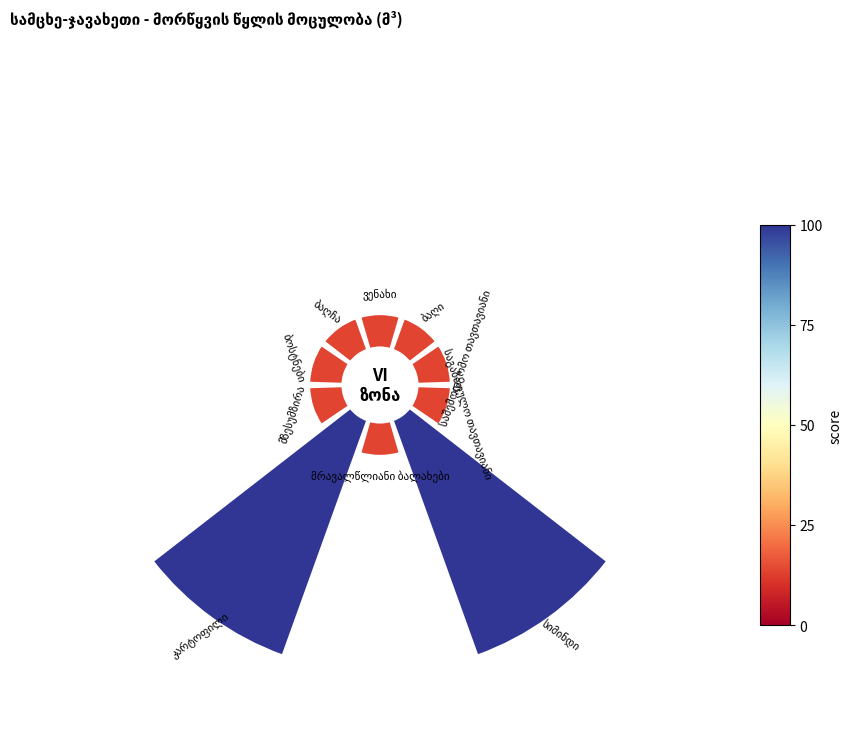

How many segments does this pie chart have?

10